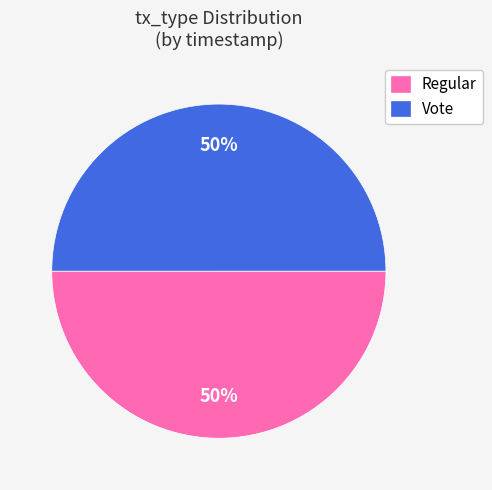

How many slices are in this pie chart?

2